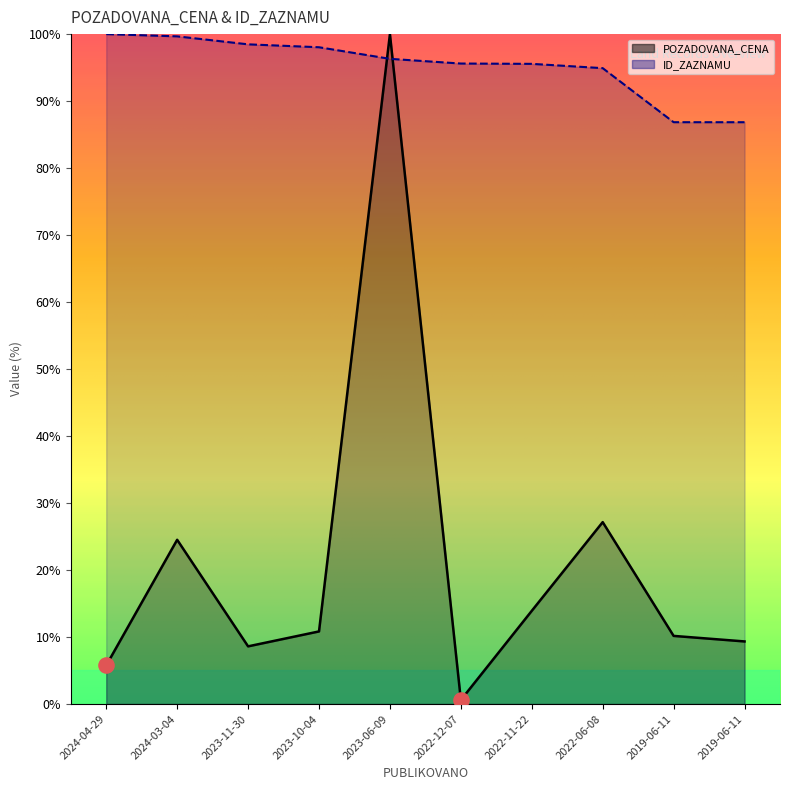

At how many categories does at least one series exceed 65?

10